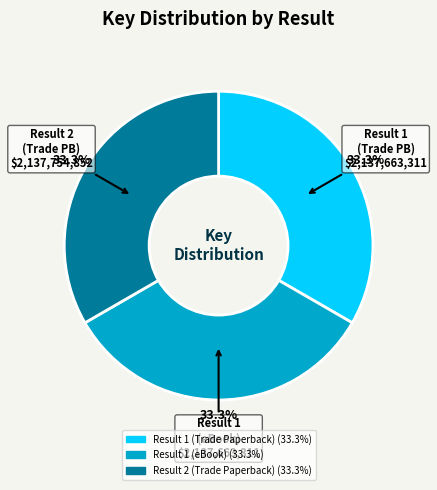

Combined, do Result 1 (Trade Paperback) and Result 2 (Trade Paperback) account for over 50%?

Yes